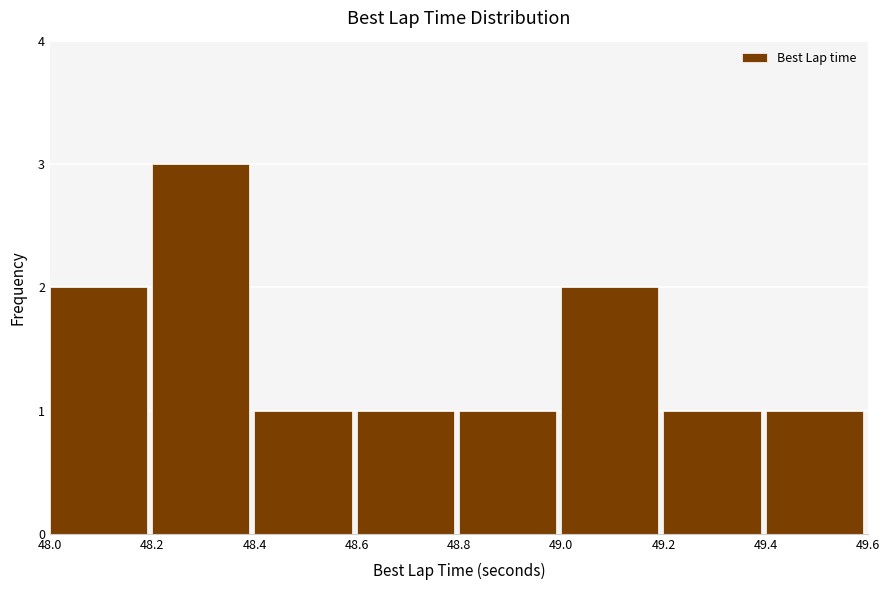

Reading left to right, list every bar in this chart as the range it spans on the x-axis followed by its height. The values are not printed on the chart, so give them approximately, as read against the axis.

48.0 to 48.2: 2
48.2 to 48.4: 3
48.4 to 48.6: 1
48.6 to 48.8: 1
48.8 to 49.0: 1
49.0 to 49.2: 2
49.2 to 49.4: 1
49.4 to 49.6: 1